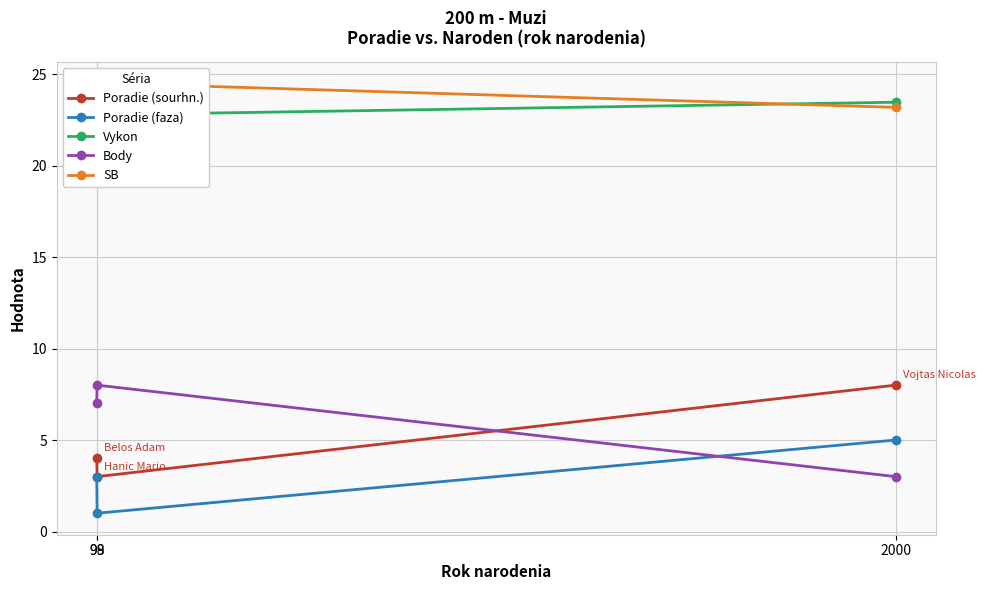

What is the minimum value shown in the chart?

1.0